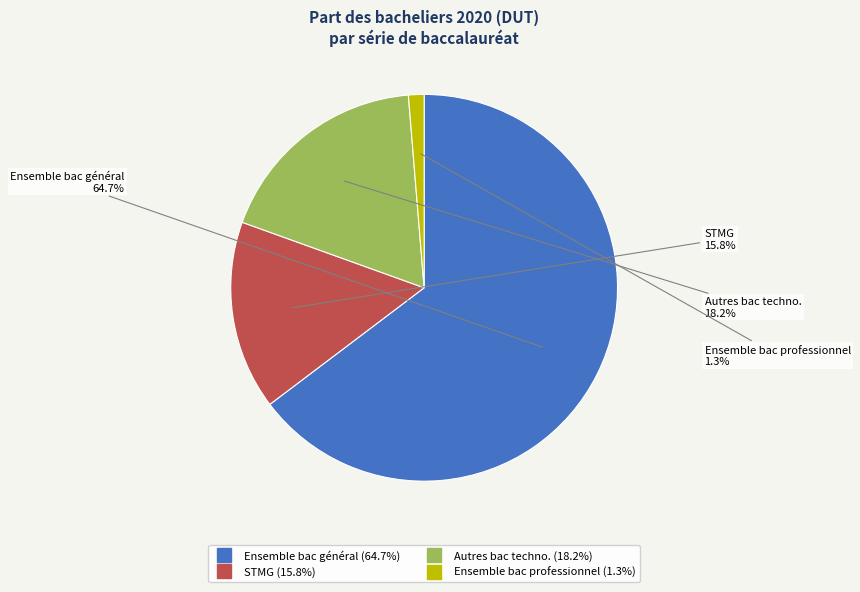

What portion of the pie excludes Ensemble bac professionnel?

98.7%